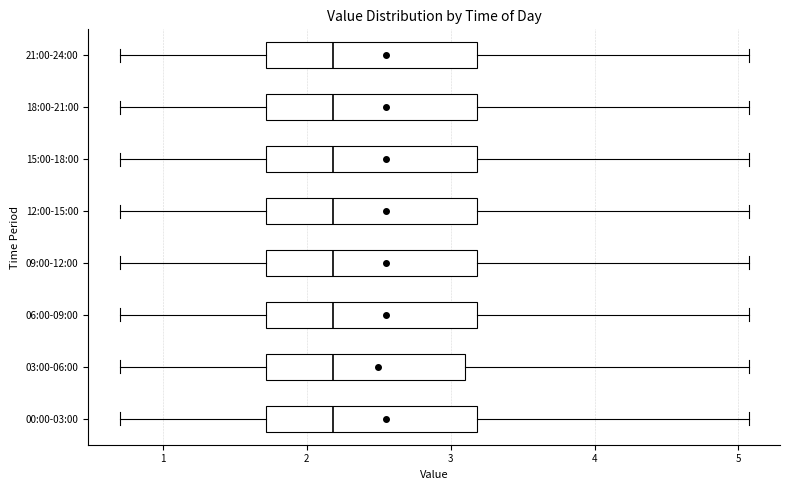

Reading bottom to top, read every box against the x-axis: the position of its median line, the range the box covers, and the ends of its whiskers. The values are not printed on the chart, so give them approximately, as read against the axis.

00:00-03:00: median 2.2, box 1.7 to 3.2, whiskers 0.7 to 5.1
03:00-06:00: median 2.2, box 1.7 to 3.1, whiskers 0.7 to 5.1
06:00-09:00: median 2.2, box 1.7 to 3.2, whiskers 0.7 to 5.1
09:00-12:00: median 2.2, box 1.7 to 3.2, whiskers 0.7 to 5.1
12:00-15:00: median 2.2, box 1.7 to 3.2, whiskers 0.7 to 5.1
15:00-18:00: median 2.2, box 1.7 to 3.2, whiskers 0.7 to 5.1
18:00-21:00: median 2.2, box 1.7 to 3.2, whiskers 0.7 to 5.1
21:00-24:00: median 2.2, box 1.7 to 3.2, whiskers 0.7 to 5.1